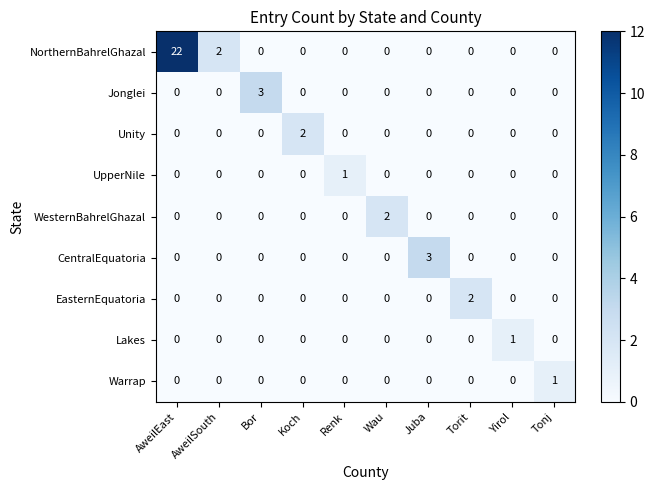

The value of EasternEquatoria at Bor is 0. True or false?

True